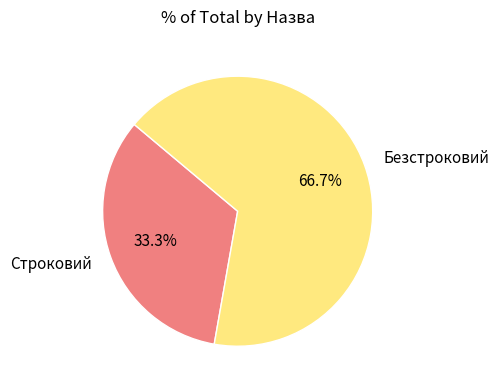

Approximately how many times larger is the value at Безстроковий compared to Строковий?

2.0